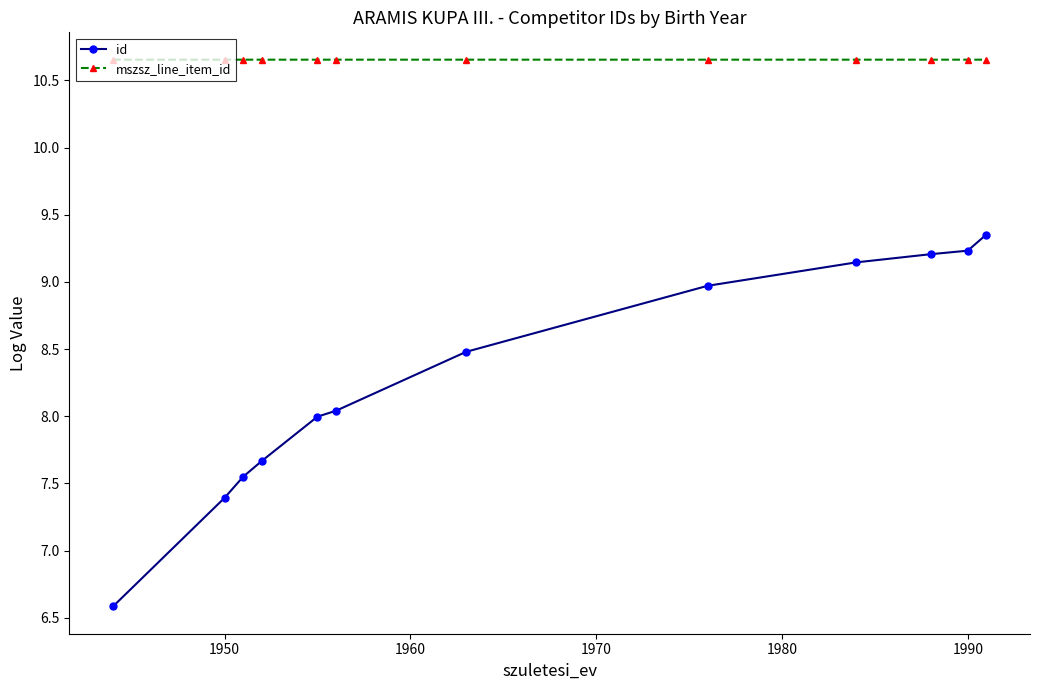

True or false: id and mszsz_line_item_id intersect in this chart.

False